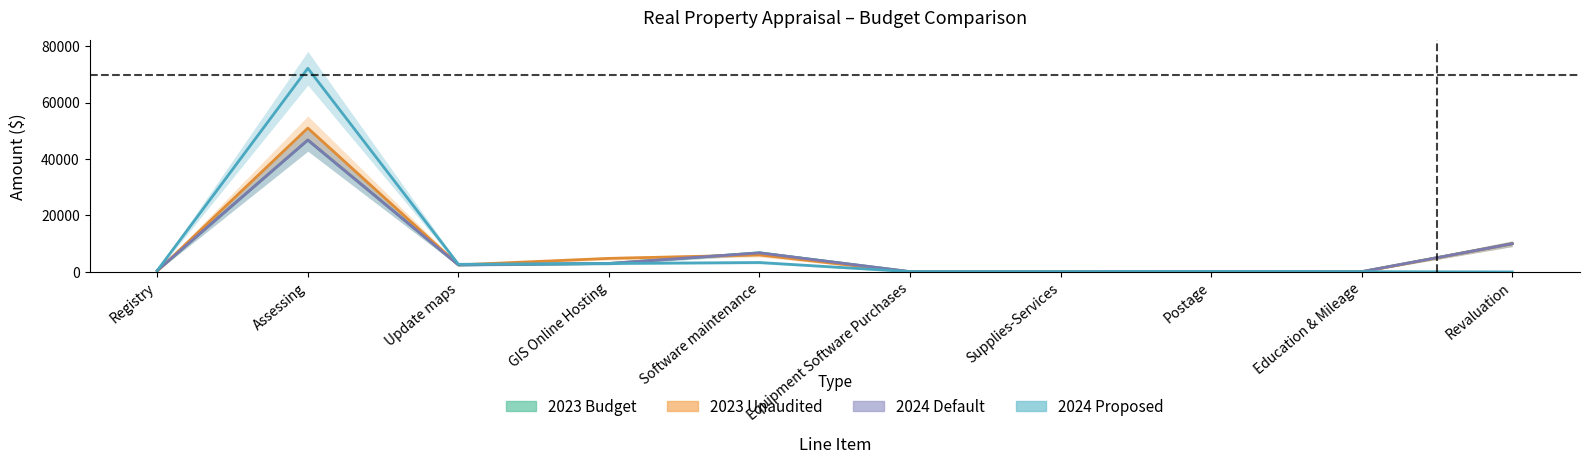

How many values in 2023 Unaudited are above zero?

8